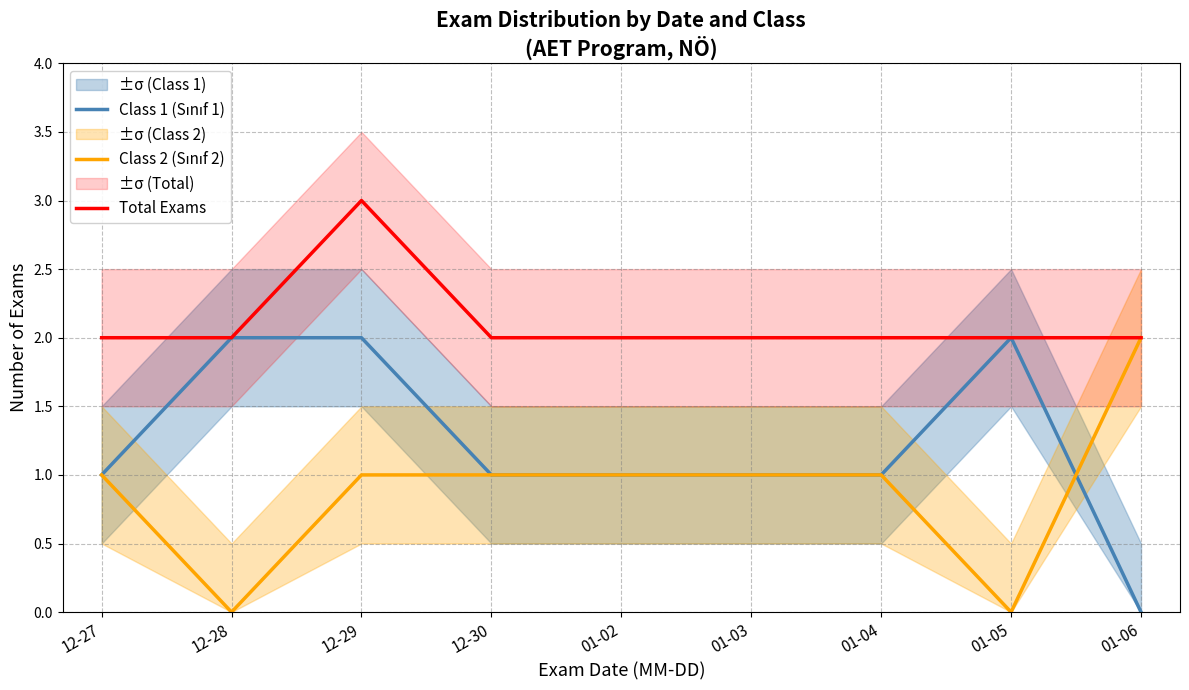

Which series has the widest spread of values?

Class 1 (Sınıf 1)